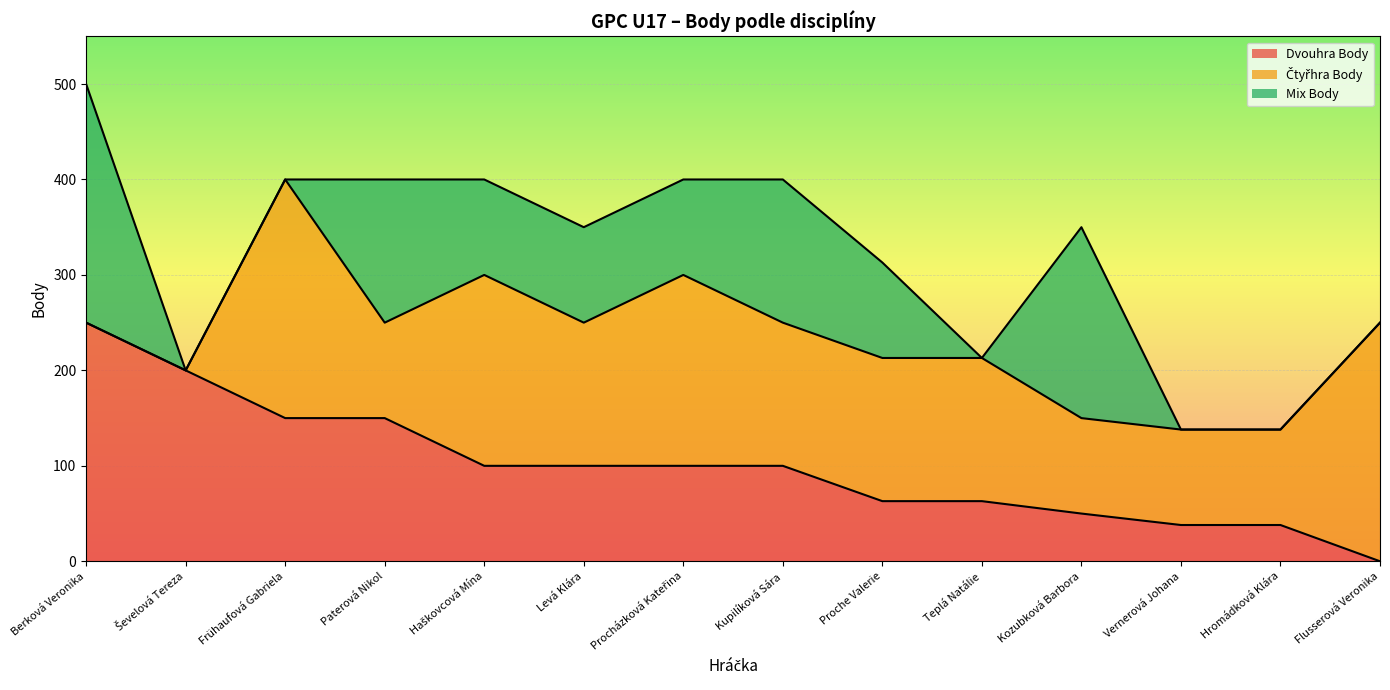

What is the value of the Dvouhra Body point at the 5th from the left?

100